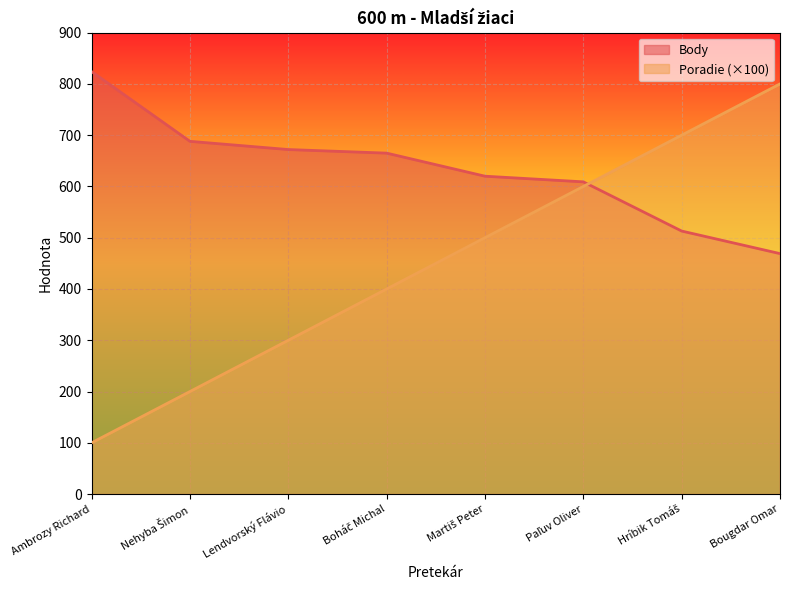

The value of Body at Hríbik Tomáš is 263. True or false?

False